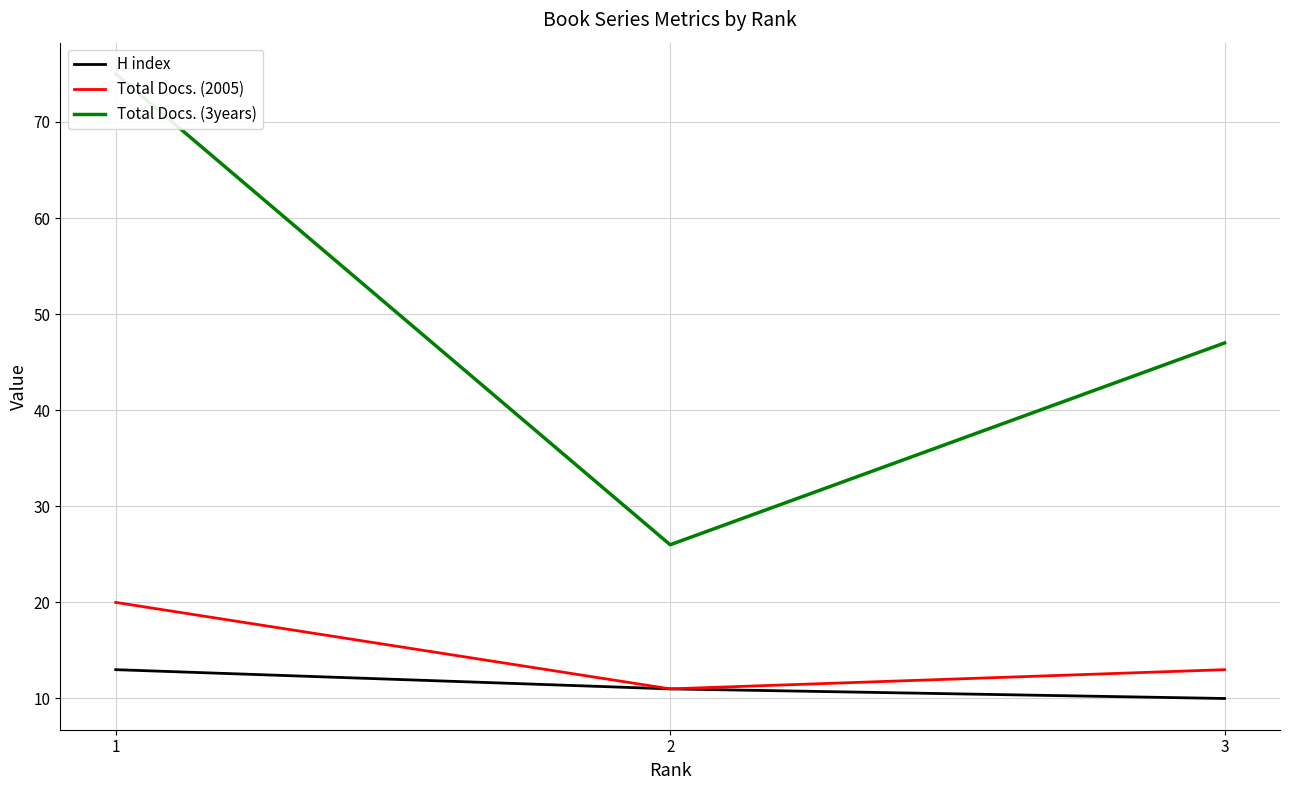

What is the minimum value for Total Docs. (3years)?

26